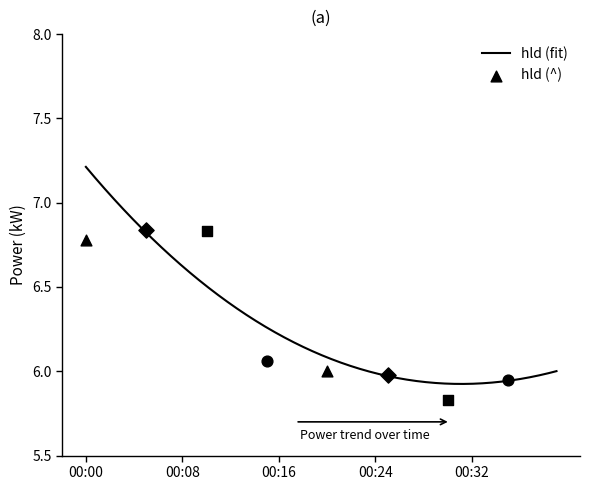

Between 00:32 and 00:18, which is larger?

00:18